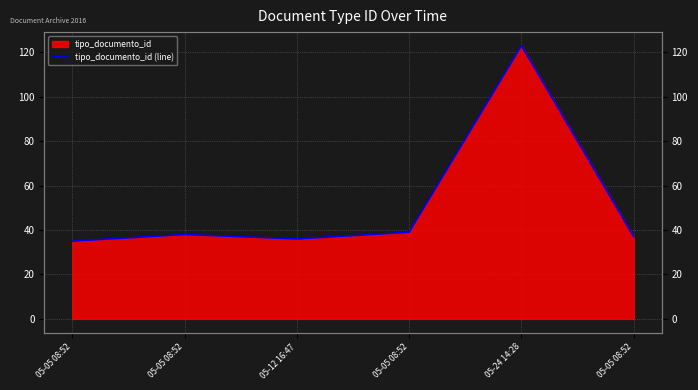

Reading left to right, what are all the values shown in this chart?

35	38	36	39	123	37